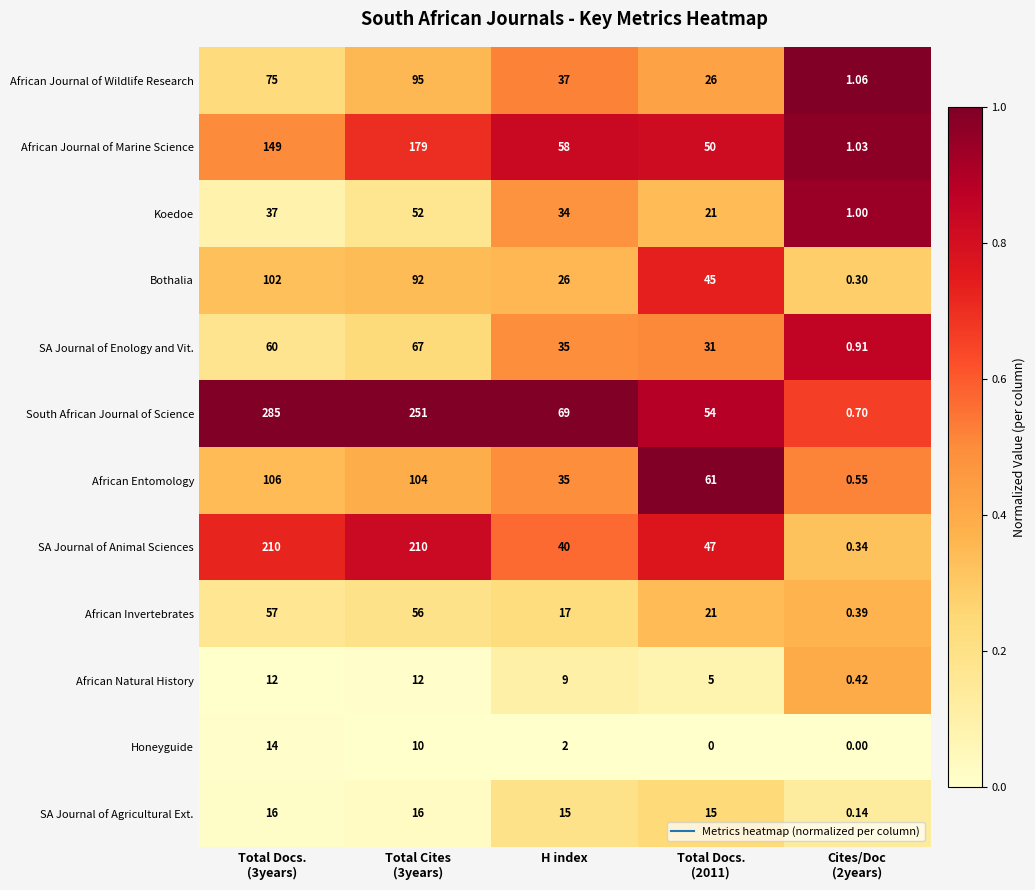

What is the total value across all series at H index?

377.0